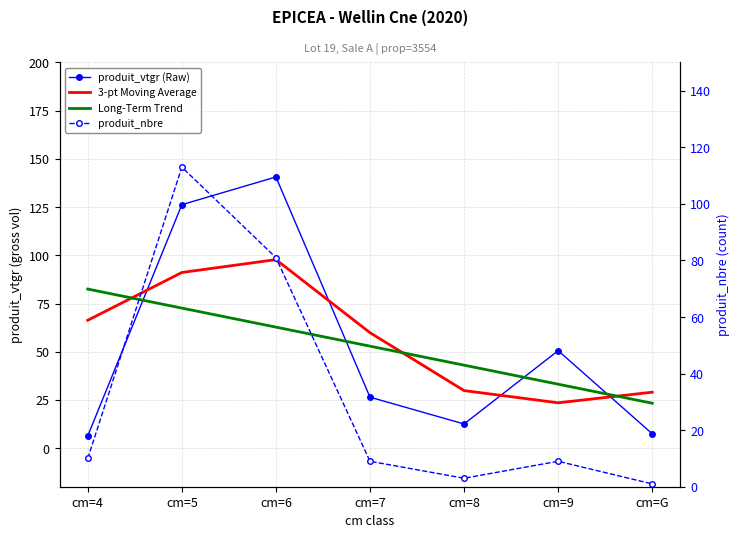

Count the number of data series in this chart.

4